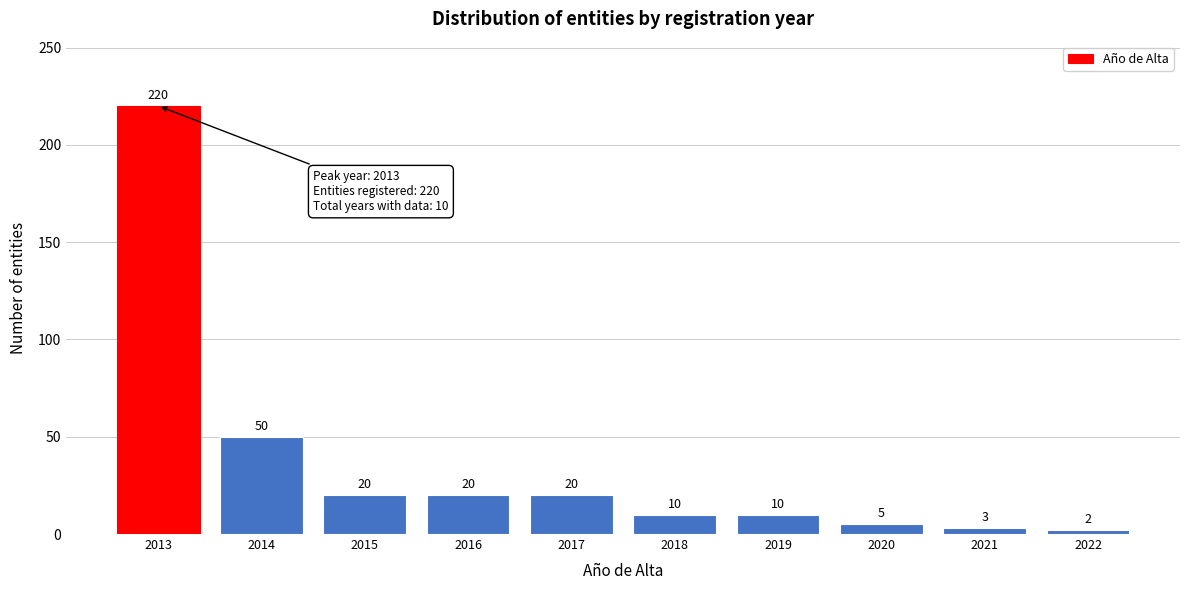

Reading left to right, list all the values displayed in this chart.

220	50	20	20	20	10	10	5	3	2